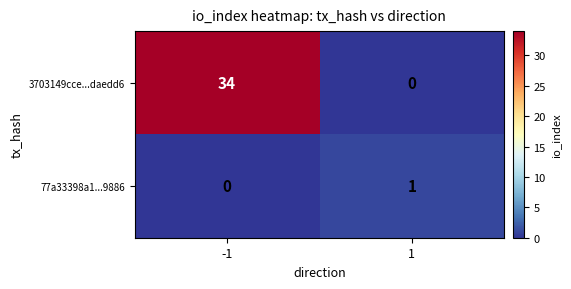

At which category is the sum across all series the highest?

-1